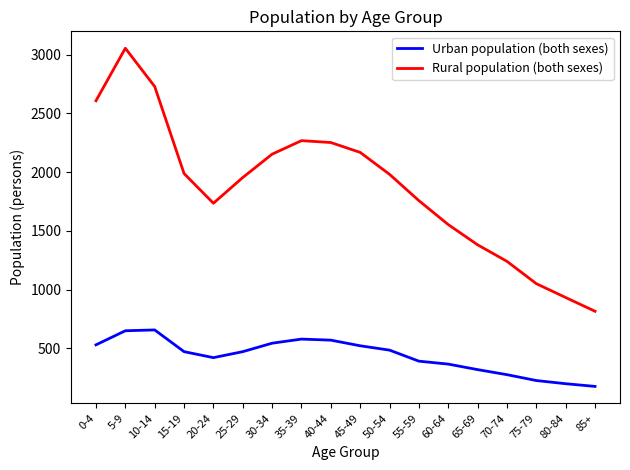

What is the difference between the highest and lowest values at 50-54?

1497